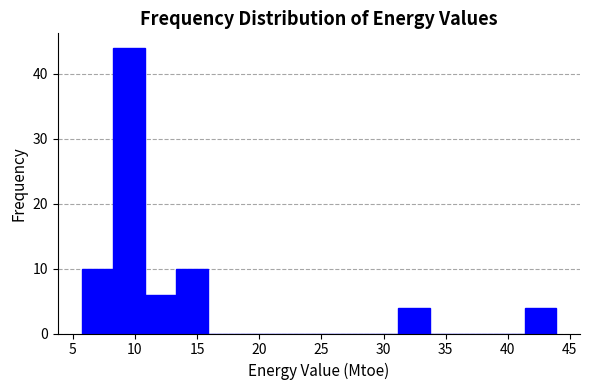

Reading left to right, transcribe this chart: for each bar, give the range it covers on the x-axis and its height. Neither the bar edges nor the heights are printed on the chart, so give them approximately, as read against the axes.

5.5 to 8.0: 10
8.0 to 11.0: 44
11.0 to 13.5: 6
13.5 to 16.0: 10
16.0 to 18.5: 0
18.5 to 21.0: 0
21.0 to 23.5: 0
23.5 to 26.0: 0
26.0 to 28.5: 0
28.5 to 31.0: 0
31.0 to 33.5: 4
33.5 to 36.5: 0
36.5 to 39.0: 0
39.0 to 41.5: 0
41.5 to 44.0: 4